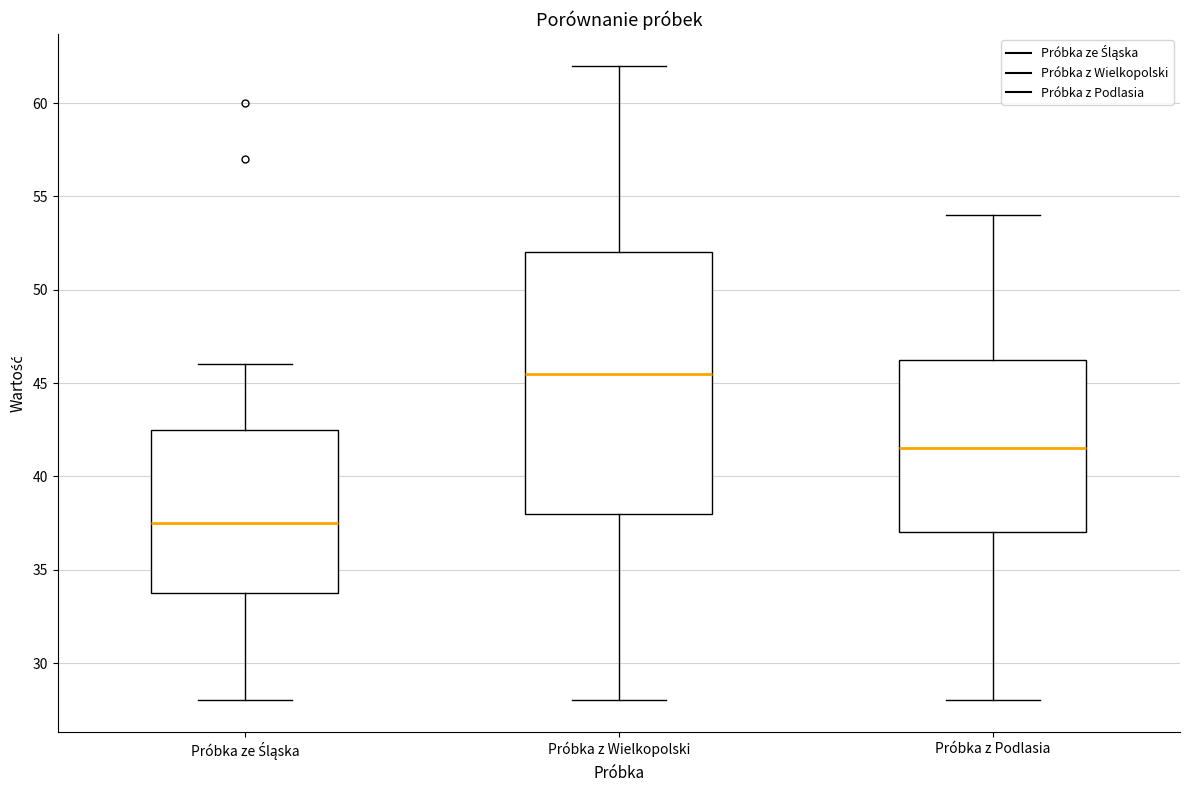

Reading left to right, transcribe this box plot: for each box, give where its median line is, the range the box spans, and where its two whiskers end, as read against the y-axis. The values are not printed on the chart, so give them approximately, as read against the axis.

Próbka ze Śląska: median 37.5, box 34.0 to 42.5, whiskers 28.0 to 46.0
Próbka z Wielkopolski: median 45.5, box 38.0 to 52.0, whiskers 28.0 to 62.0
Próbka z Podlasia: median 41.5, box 37.0 to 46.5, whiskers 28.0 to 54.0